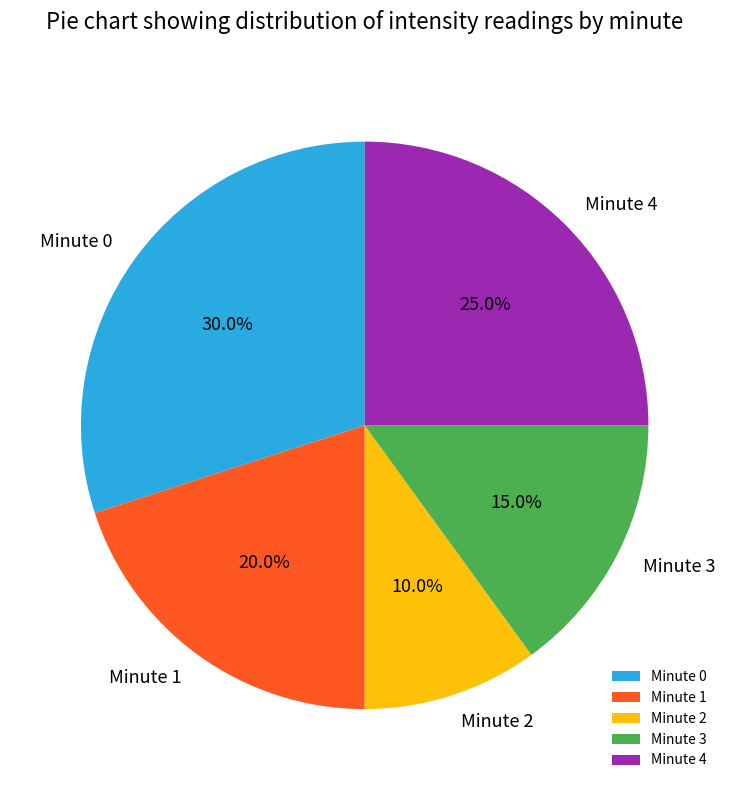

Is there any slice that represents more than half of the pie?

No